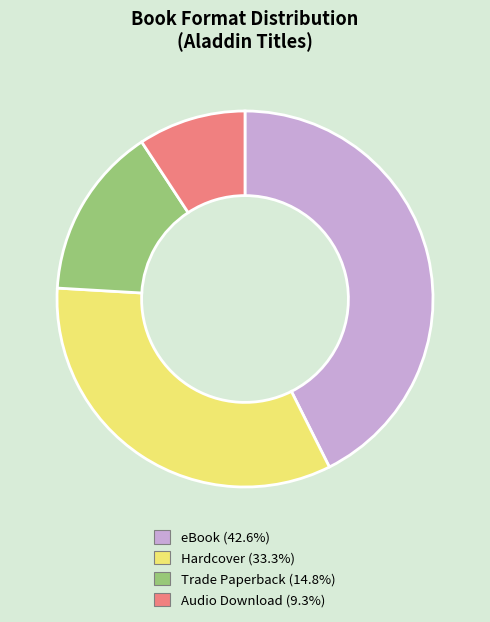

Between Trade Paperback and Hardcover, which is larger?

Hardcover